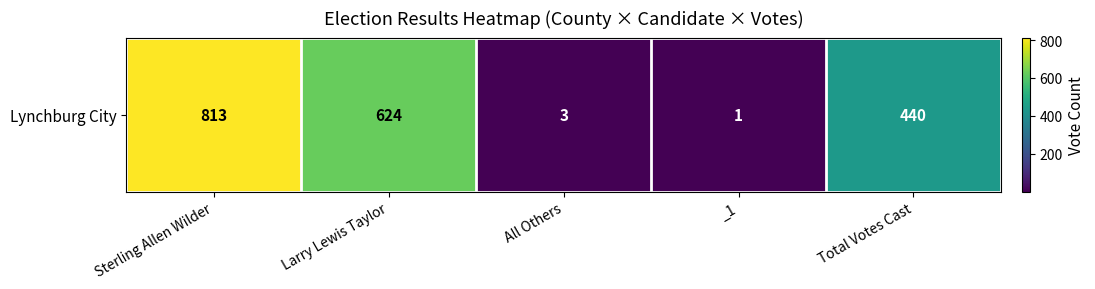

Reading left to right, transcribe all the data shown in this chart.

813	624	3	1	440